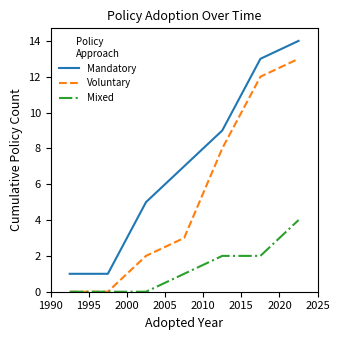

What is the maximum value for Voluntary?

13